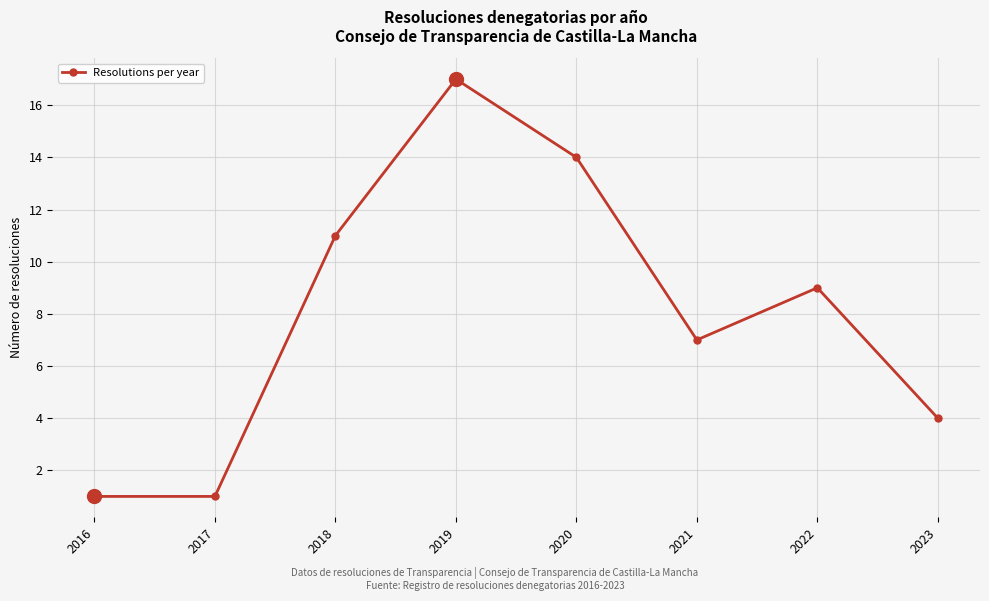

What is the difference between the values at 2020 and 2018?

3